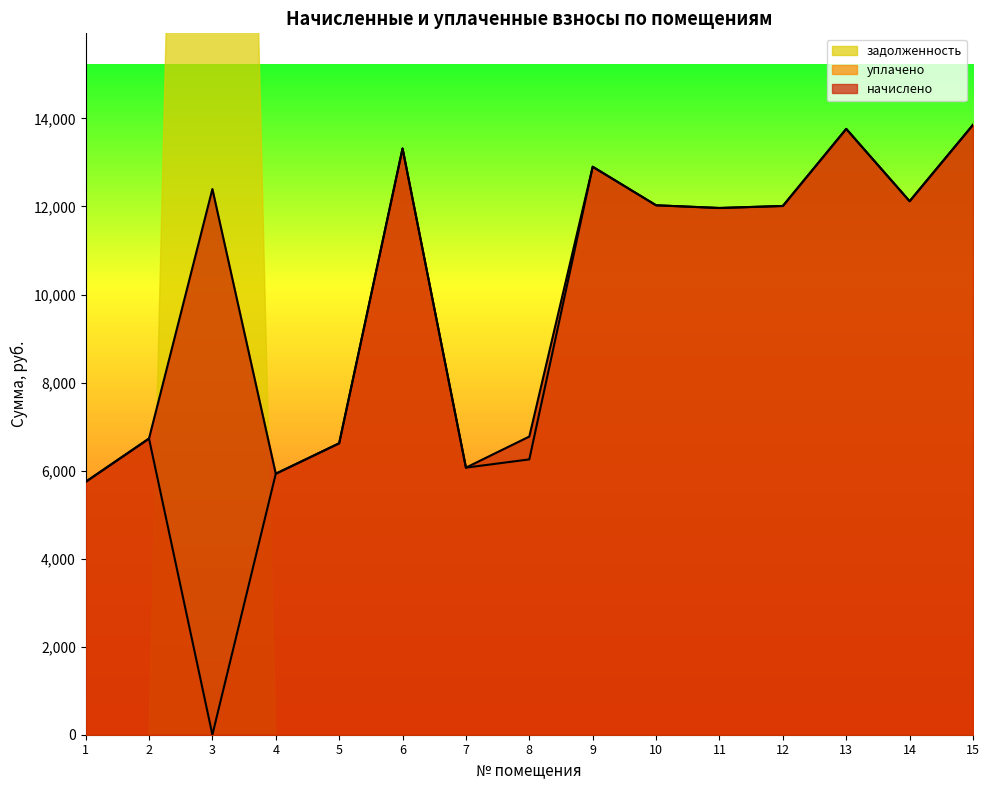

At which category does уплачено reach its first local peak?

2